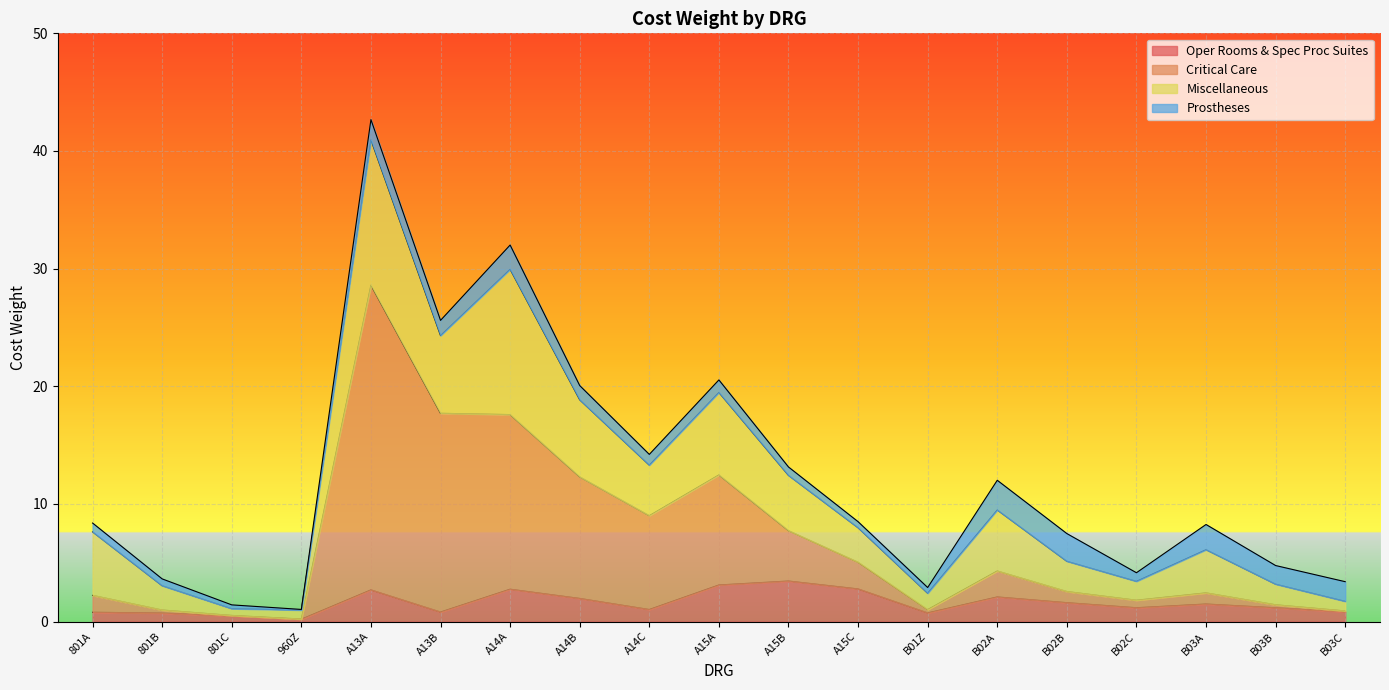

The Oper Rooms & Spec Proc Suites series shows 2.8 at A15C. True or false?

True